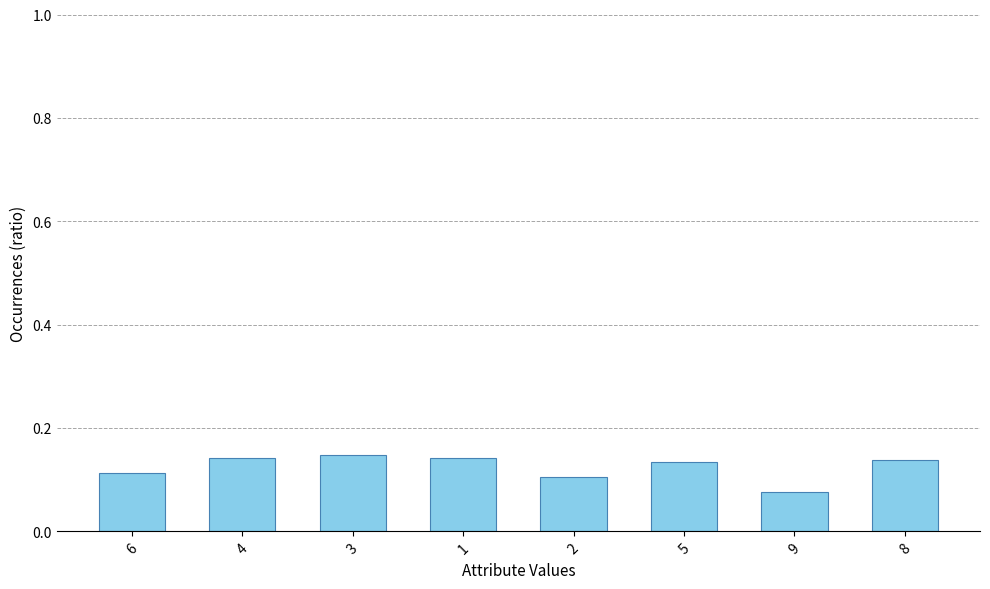

Where is the data nearest to the value 0?

9